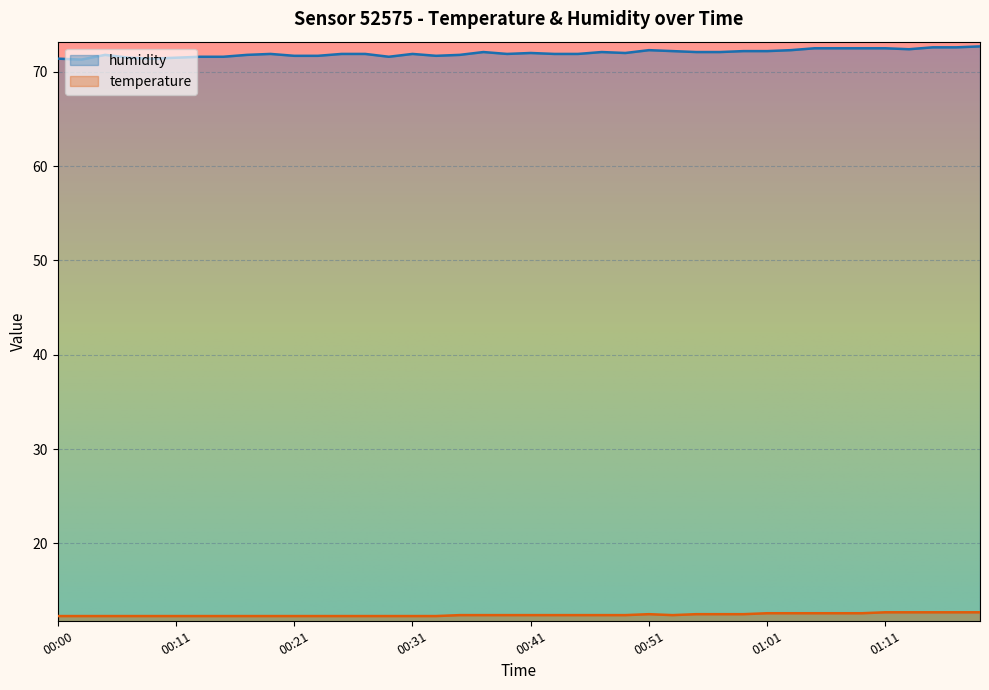

What is the difference between the temperature values at 00:15 and 01:19?

0.4